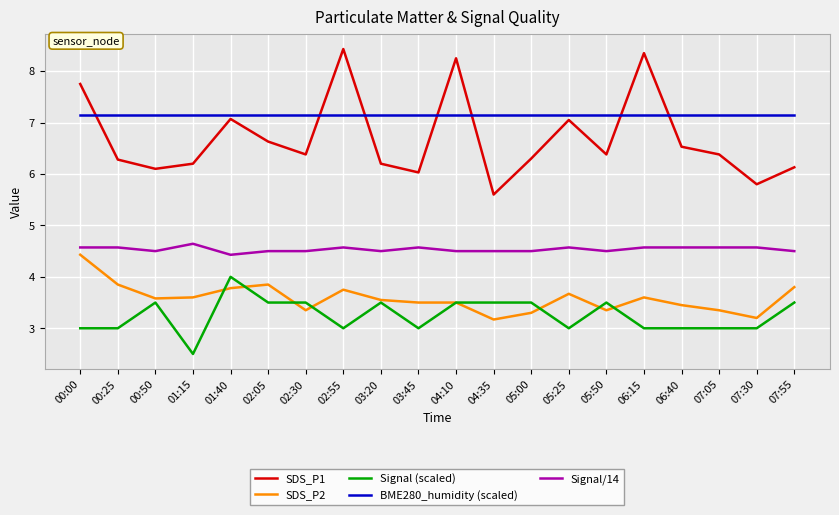

Which label corresponds to the smallest value in the chart?

01:15